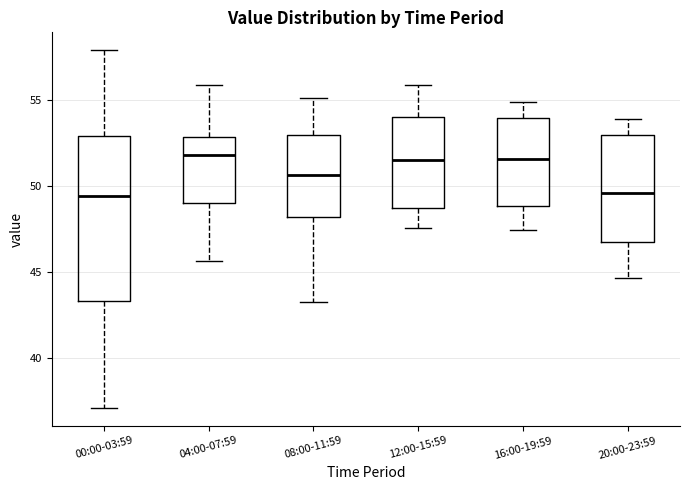

Reading left to right, read every box against the y-axis: the position of its median line, the range the box covers, and the ends of its whiskers. The values are not printed on the chart, so give them approximately, as read against the axis.

00:00-03:59: median 49.5, box 43.5 to 53.0, whiskers 37.0 to 58.0
04:00-07:59: median 52.0, box 49.0 to 53.0, whiskers 45.5 to 56.0
08:00-11:59: median 50.5, box 48.0 to 53.0, whiskers 43.5 to 55.0
12:00-15:59: median 51.5, box 49.0 to 54.0, whiskers 47.5 to 56.0
16:00-19:59: median 51.5, box 49.0 to 54.0, whiskers 47.5 to 55.0
20:00-23:59: median 49.5, box 47.0 to 53.0, whiskers 44.5 to 54.0